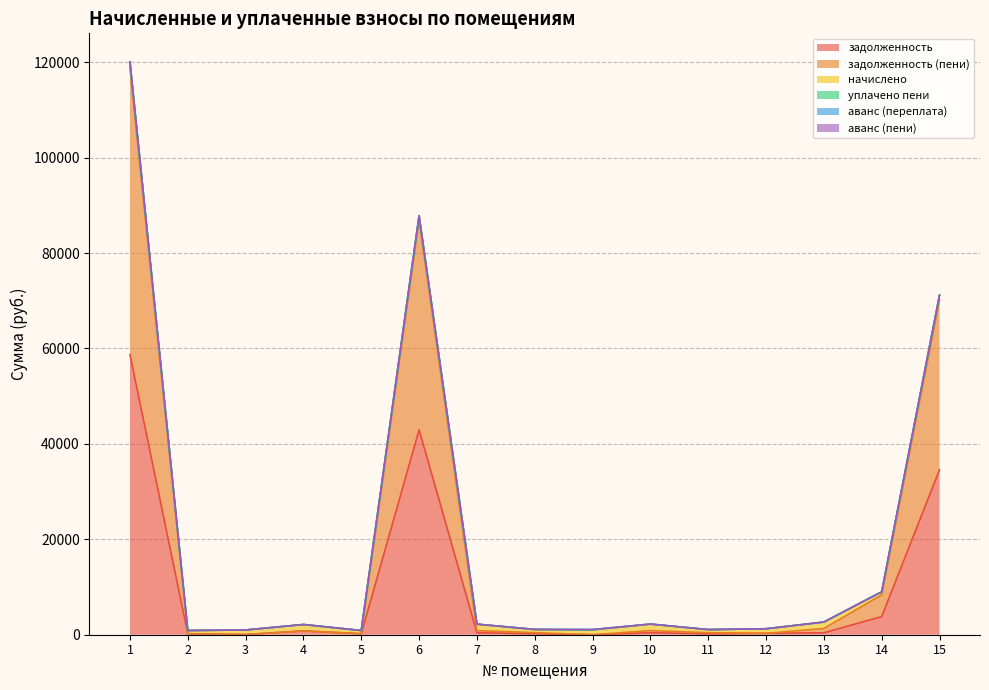

At which category is the sum across all series the highest?

1